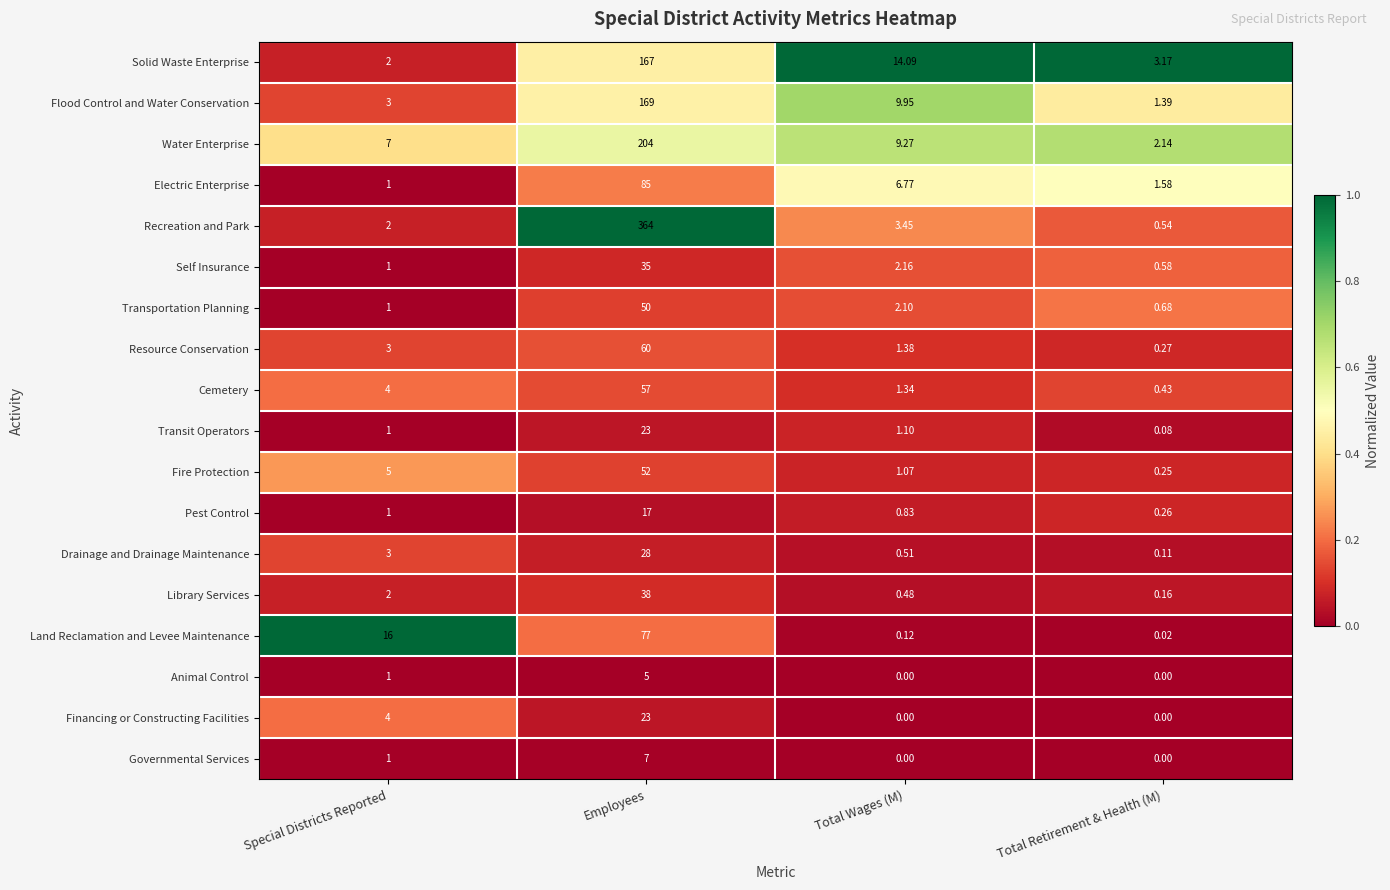

Which category has the highest value in the Library Services series?

Employees